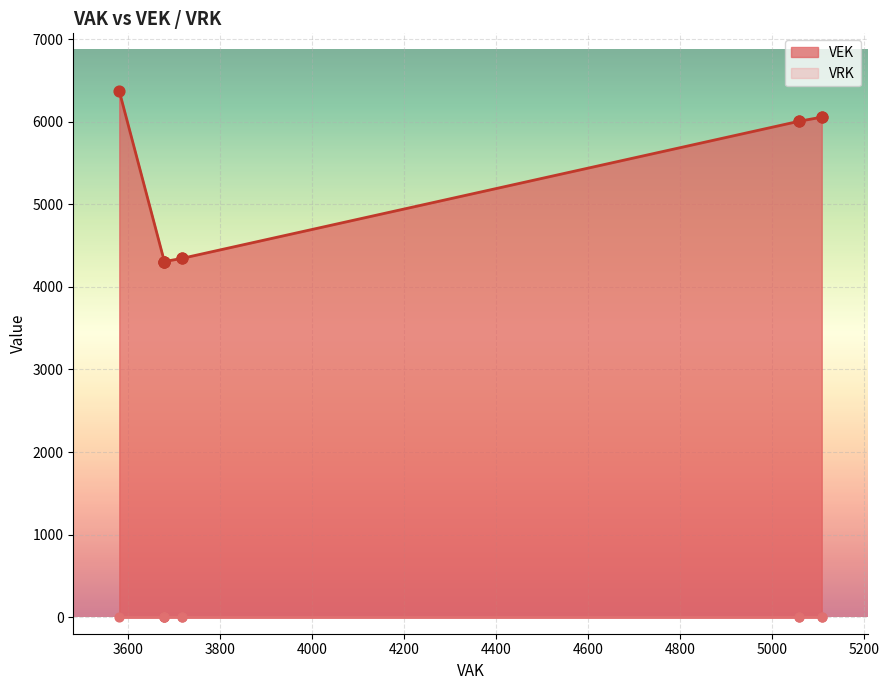

Which series has the largest total across all categories?

VEK